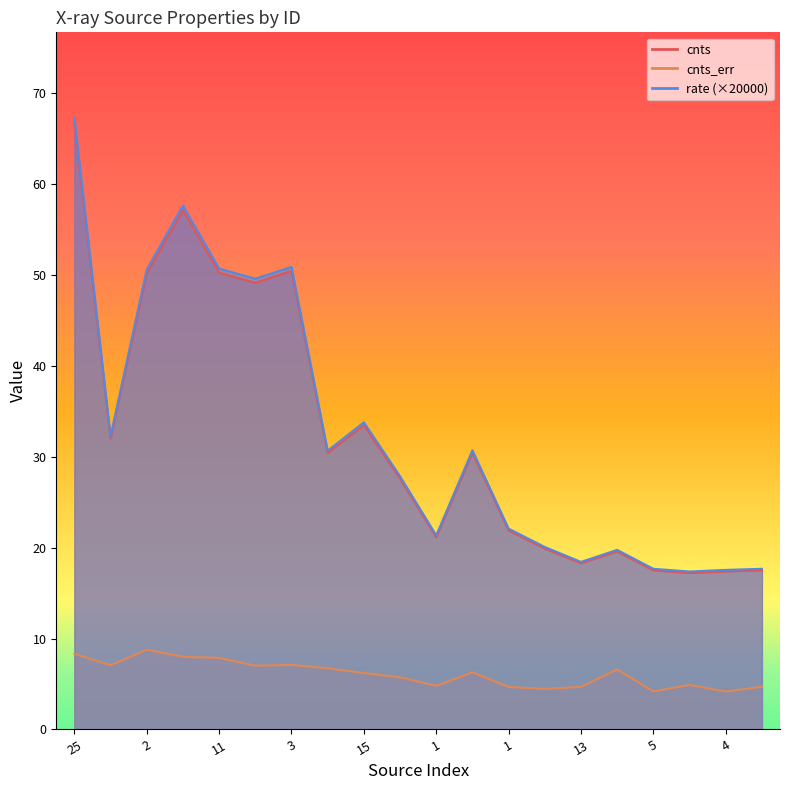

The cnts_err series shows 1.6 at 2. True or false?

False